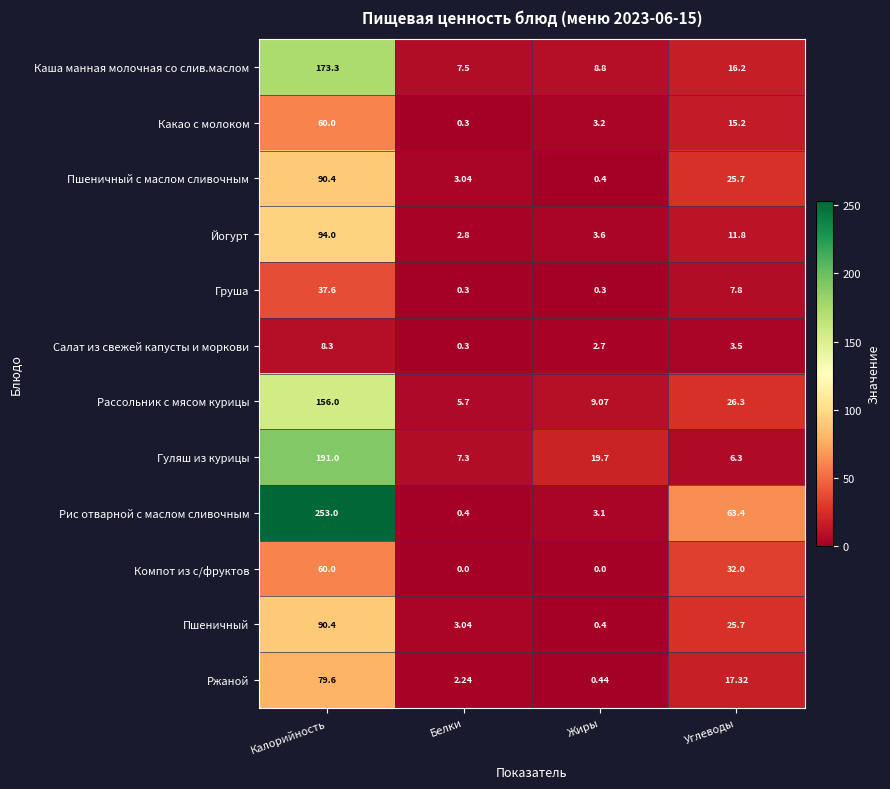

At which label does Рассольник с мясом курицы reach its minimum?

Белки